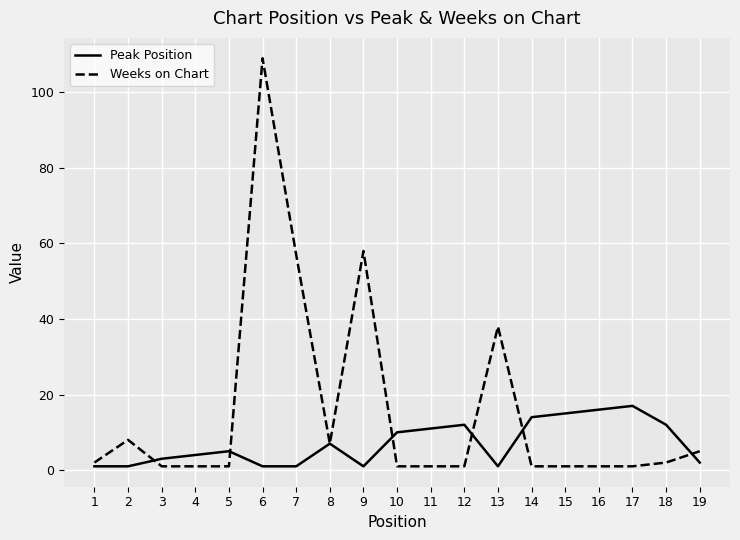

Reading right to left, extract all data points from this chart.

Peak Position: 19=2	18=12	17=17	16=16	15=15	14=14	13=1	12=12	11=11	10=10	9=1	8=7	7=1	6=1	5=5	4=4	3=3	2=1	1=1
Weeks on Chart: 19=5	18=2	17=1	16=1	15=1	14=1	13=38	12=1	11=1	10=1	9=58	8=7	7=57	6=109	5=1	4=1	3=1	2=8	1=2